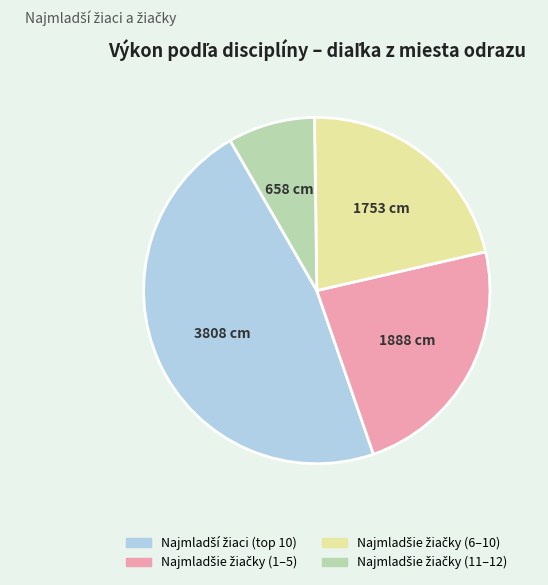

Is there any slice that represents more than half of the pie?

No